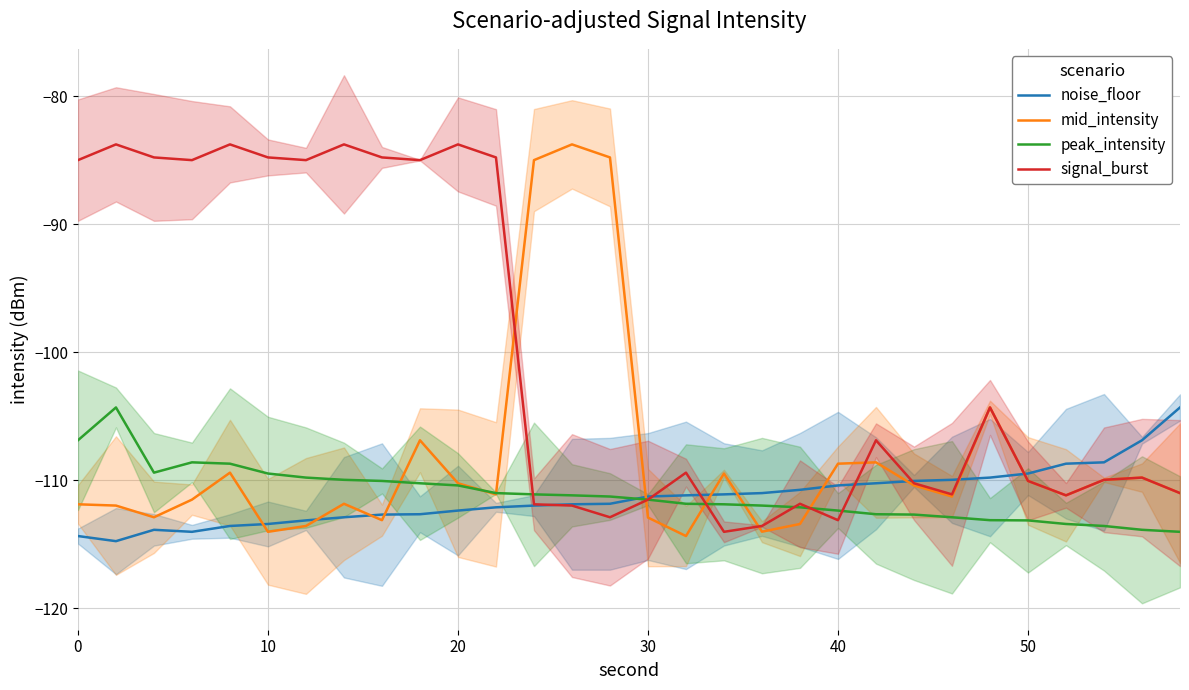

What are all the series names shown in the legend?

noise_floor, mid_intensity, peak_intensity, signal_burst